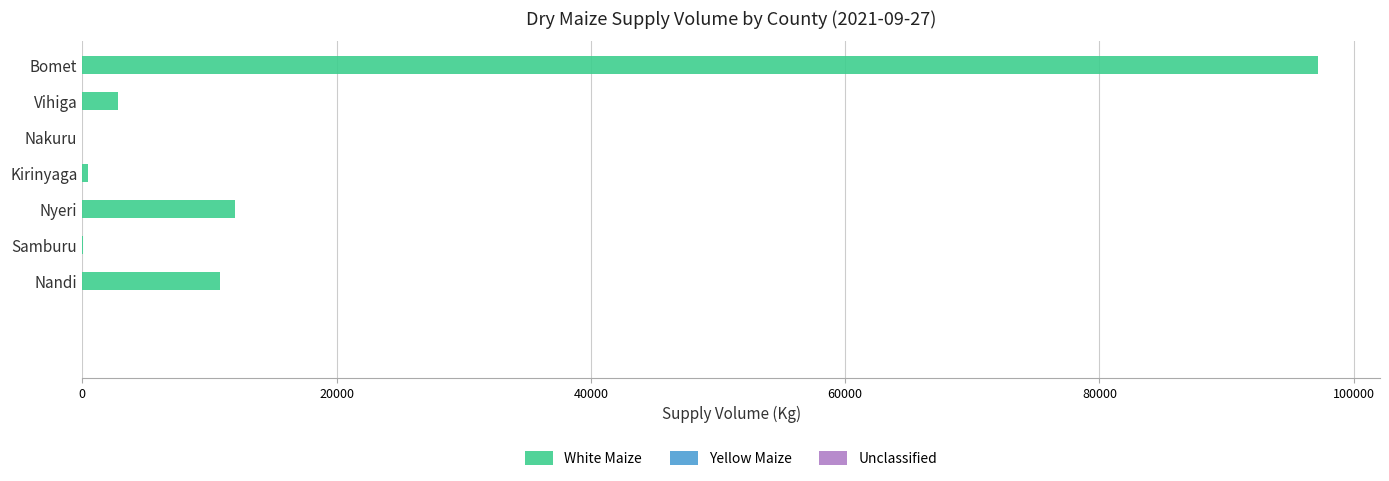

Which category has the highest value across all series?

Bomet